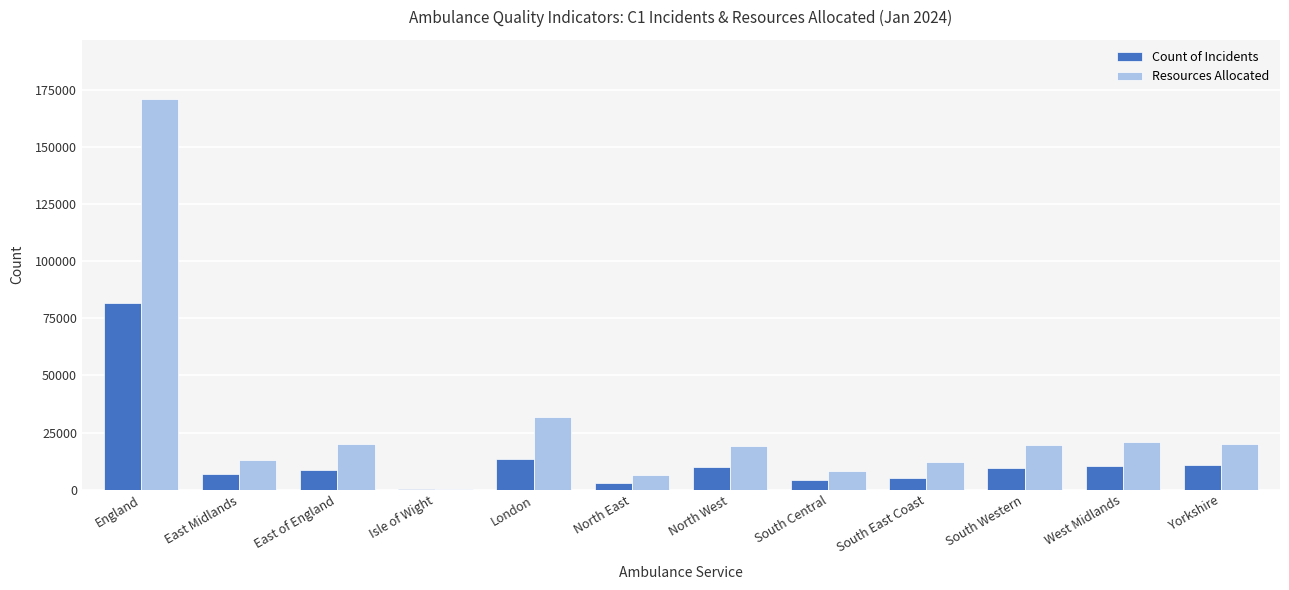

Read the Resources Allocated value at East Midlands.

13065